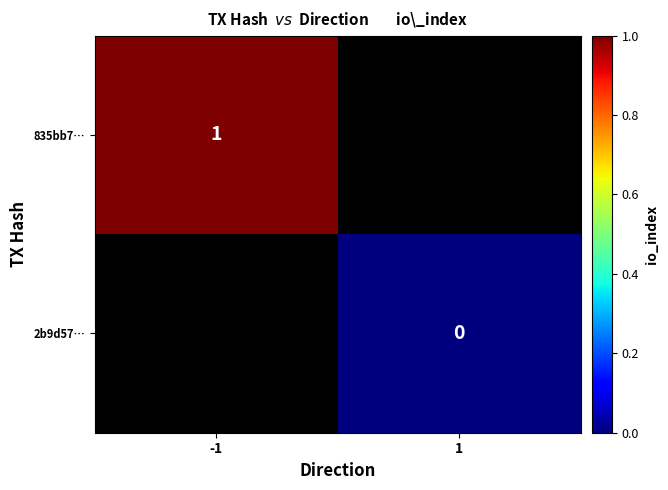

Is the value of 835bb7… at -1 greater than the value of 2b9d57… at 1?

Yes